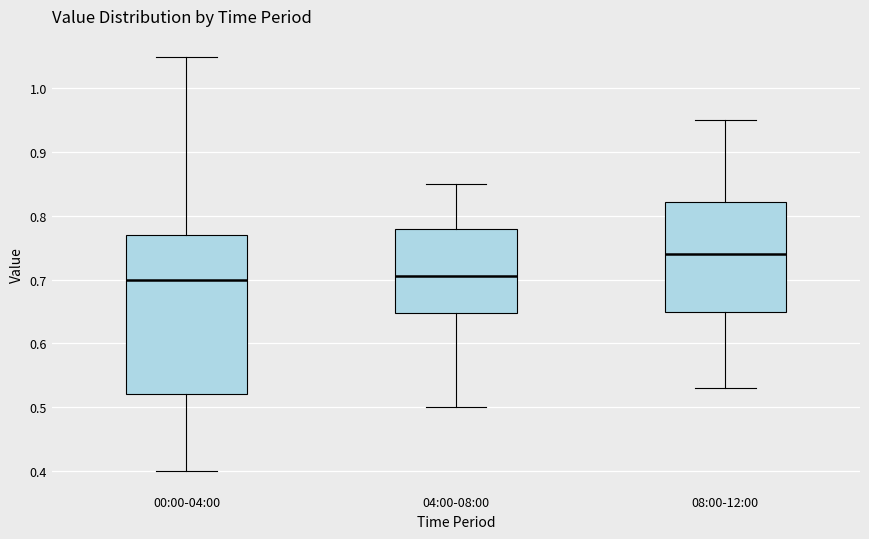

Where is the upper edge of the box for 08:00-12:00 on the y-axis? The values are not printed on the chart, so give them approximately, as read against the axis.

0.82